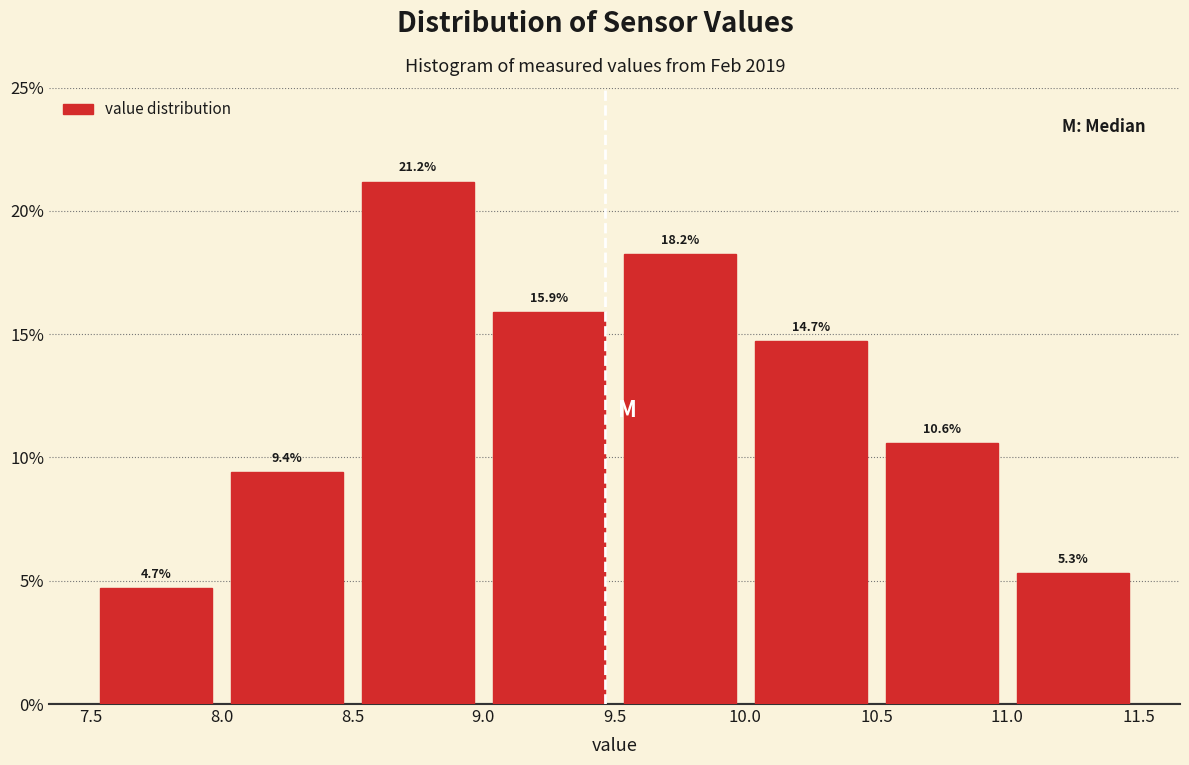

Reading left to right, list every bar in this chart as the range it spans on the x-axis followed by its height.

7.5 to 8.0: 4.7
8.0 to 8.5: 9.4
8.5 to 9.0: 21.2
9.0 to 9.5: 15.9
9.5 to 10.0: 18.2
10.0 to 10.5: 14.7
10.5 to 11.0: 10.6
11.0 to 11.5: 5.3